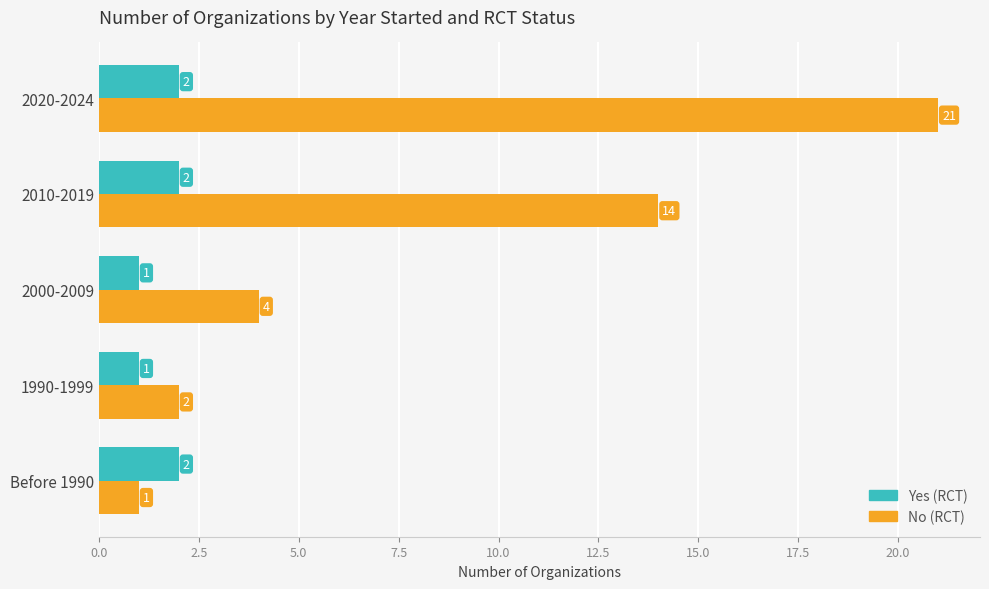

Which series has the largest total across all categories?

No (RCT)